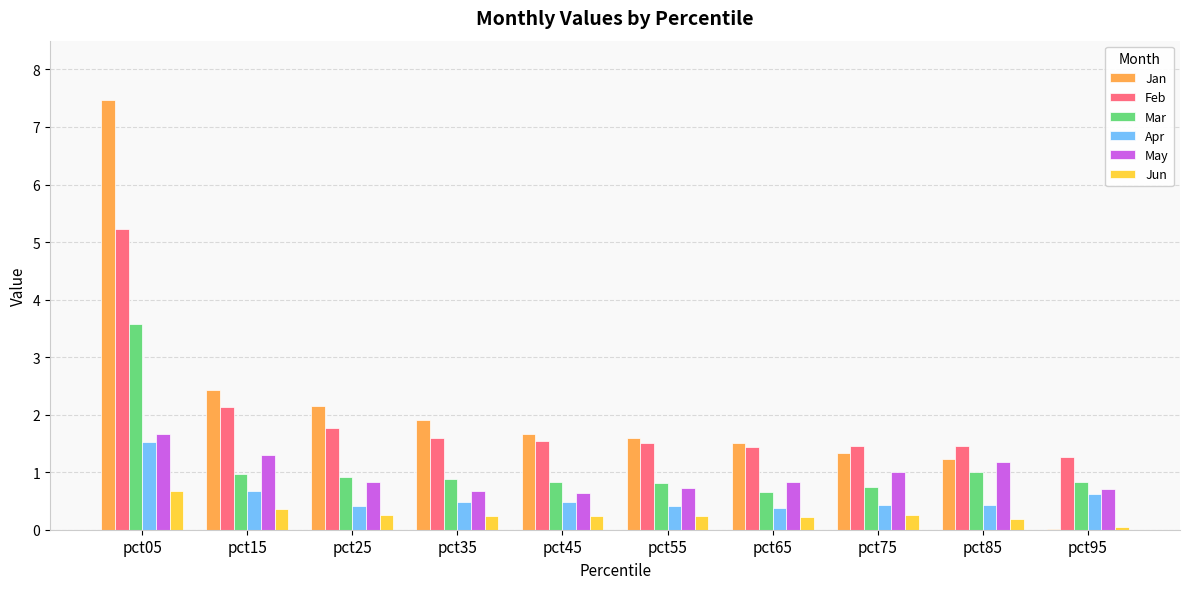

Between pct05 and pct25, which series saw the biggest shift?

Jan